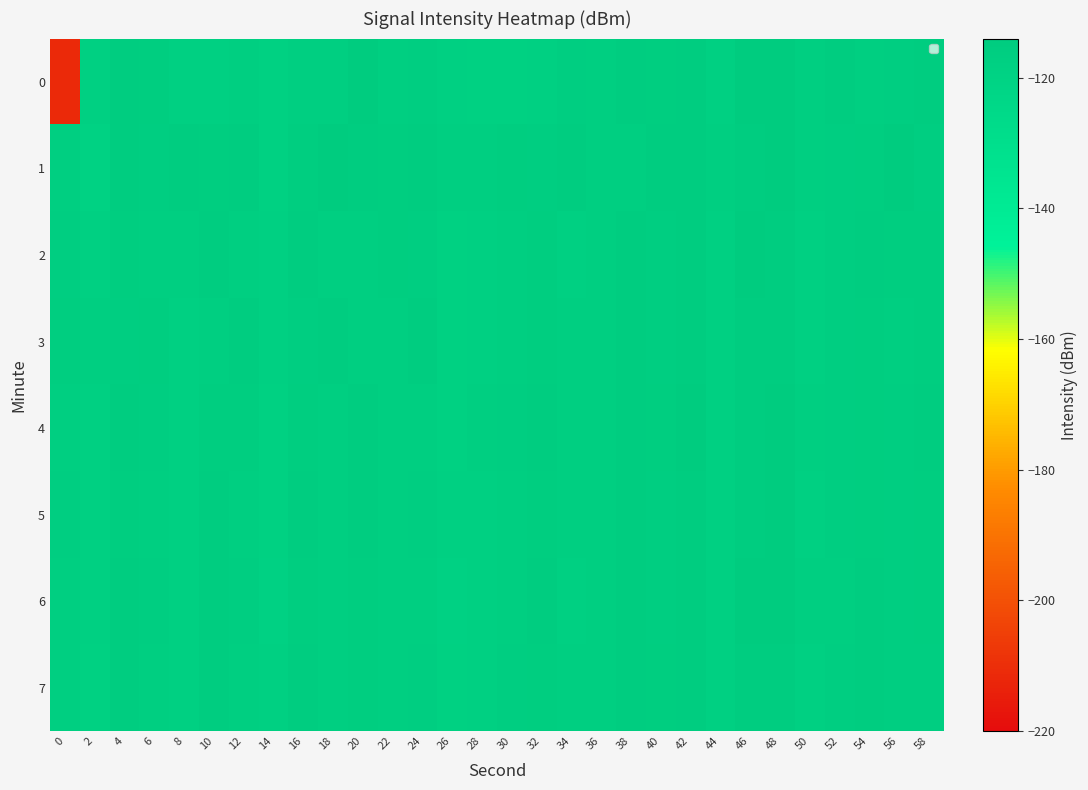

At 58, list the series in order from smallest to largest.

1, 7, 3, 6, 2, 5, 0, 4